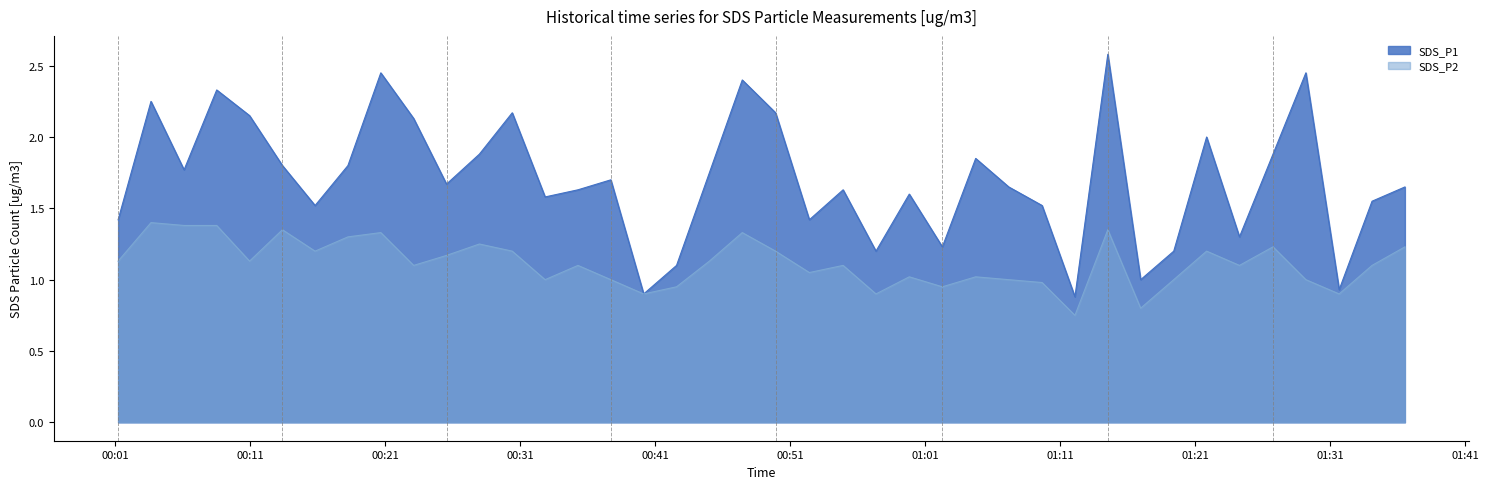

What is the difference between the second highest and minimum values in the SDS_P1 series?

1.6